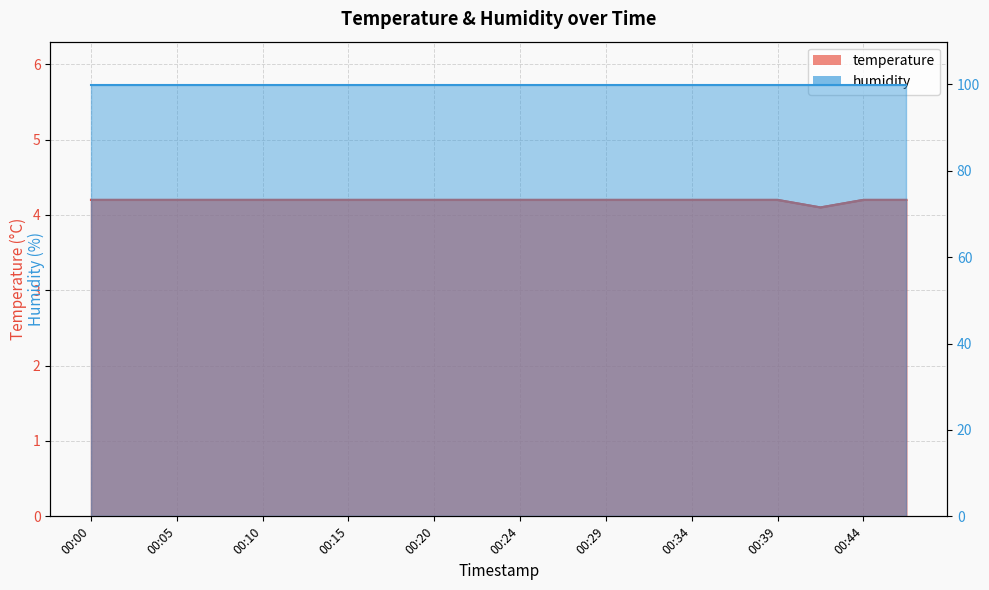

What is the sum of the values at 00:17 and 00:44?

8.4